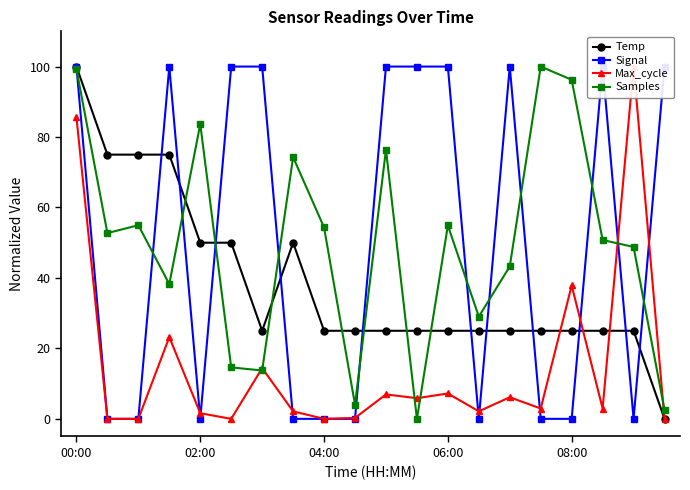

What is the sum of the Temp values at 00:00 and 08:00?

125.0